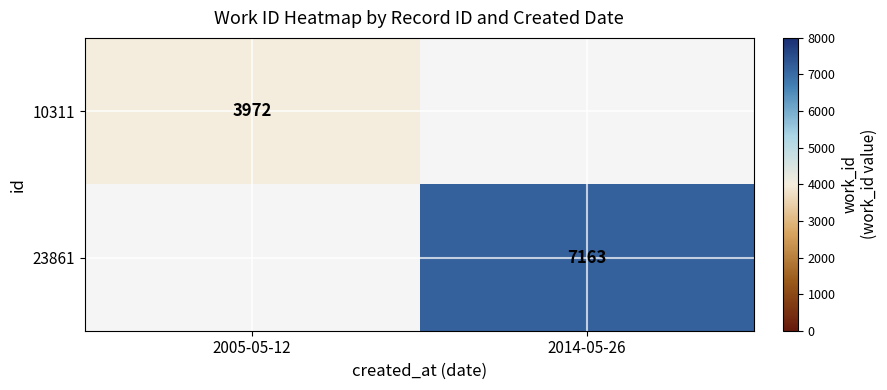

Count the number of data series in this chart.

2